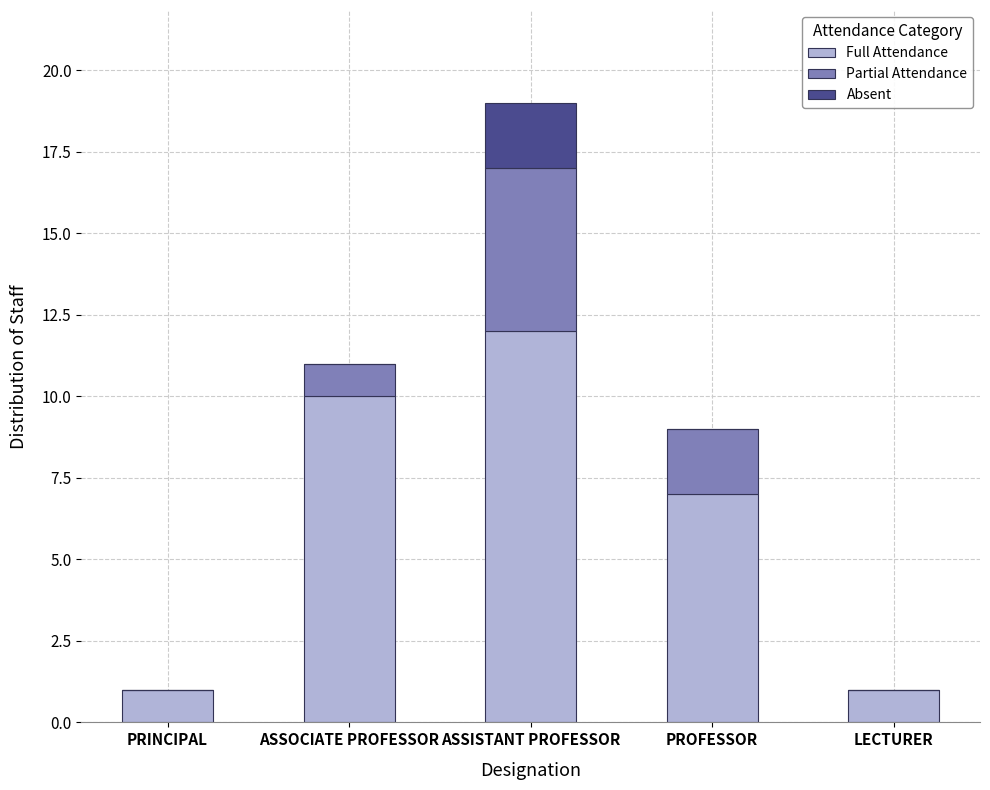

Which category has the highest value in the Full Attendance series?

ASSISTANT PROFESSOR